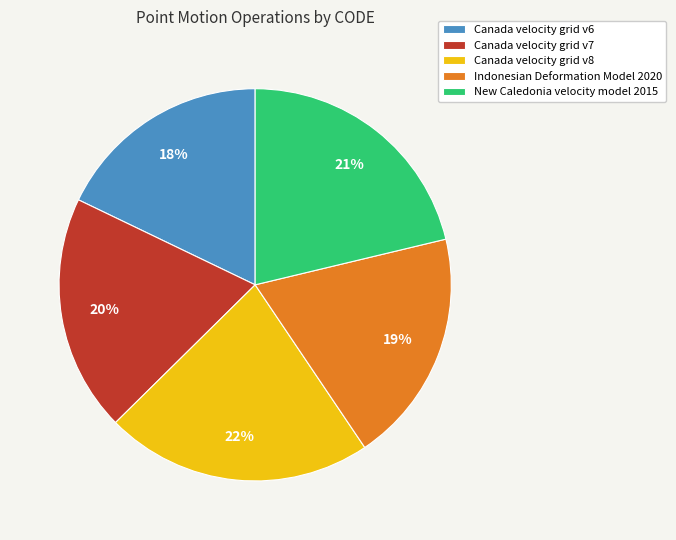

What is the largest slice in the pie chart?

Canada velocity grid v8